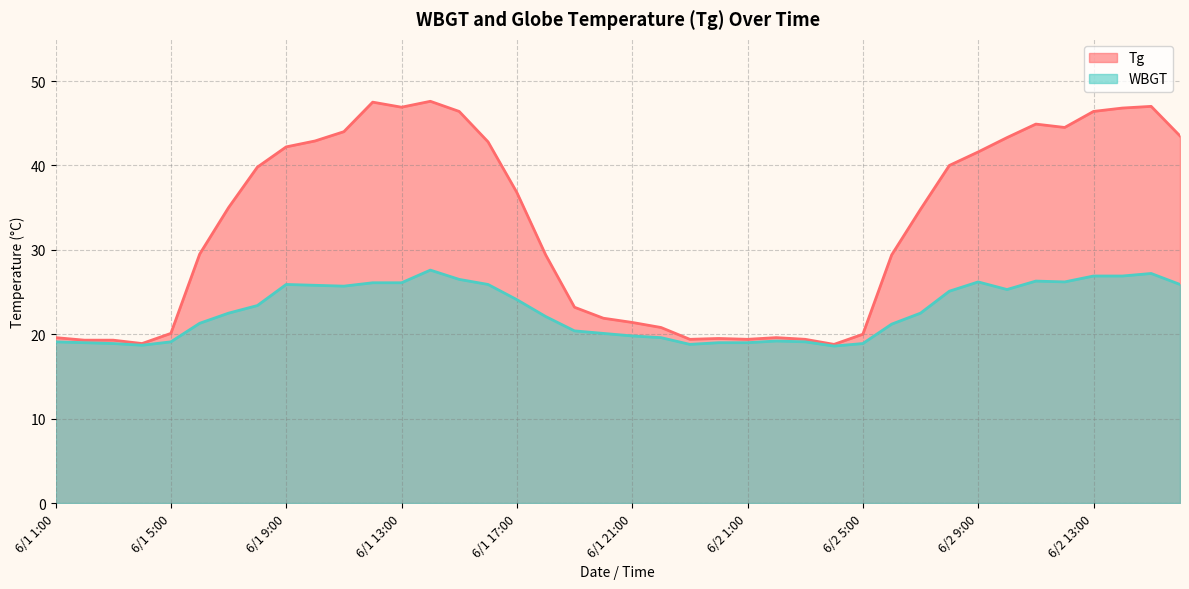

True or false: Tg and WBGT cross at least once.

False